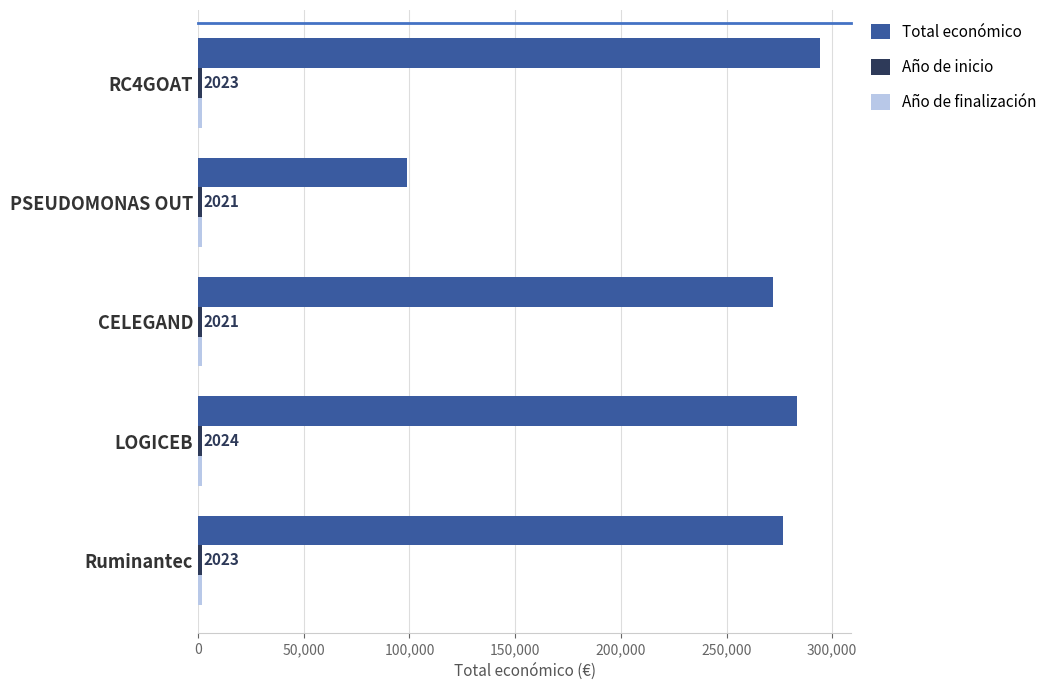

At how many categories does at least one series exceed 85072?

5